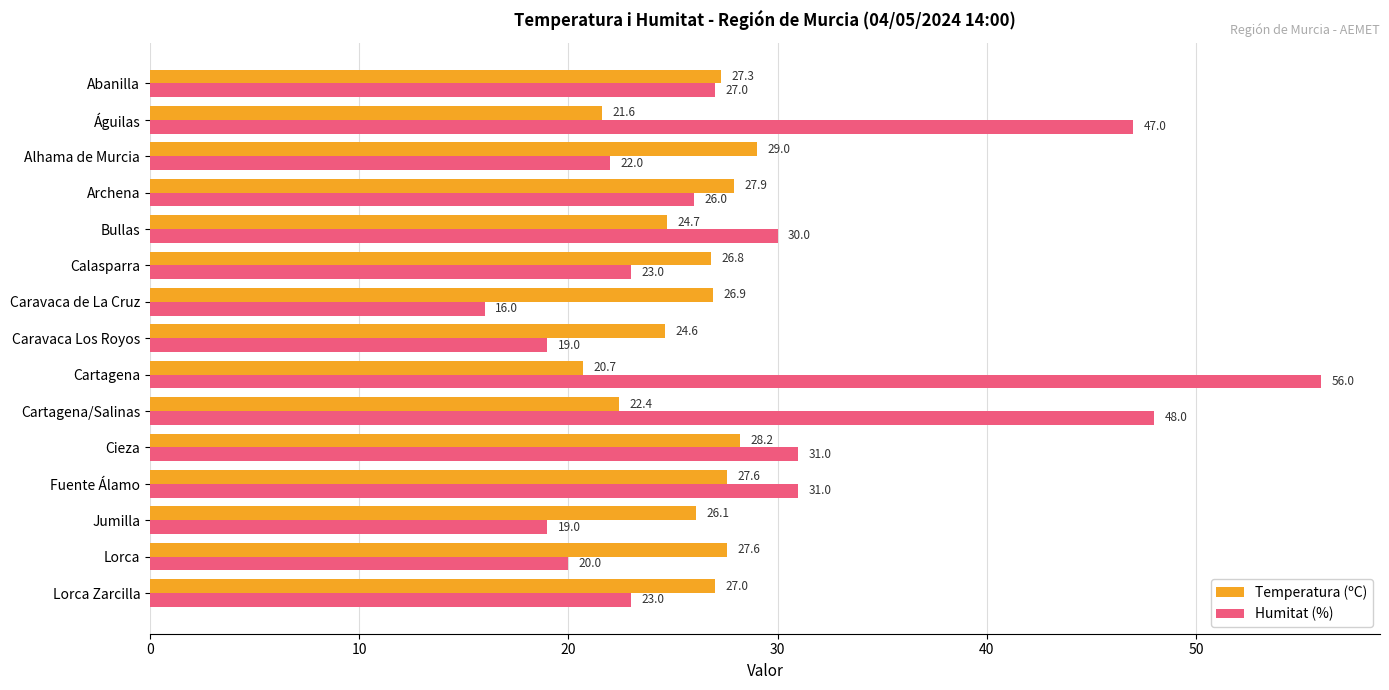

What is the difference between the Humitat (%) values at Fuente Álamo and Lorca?

11.0